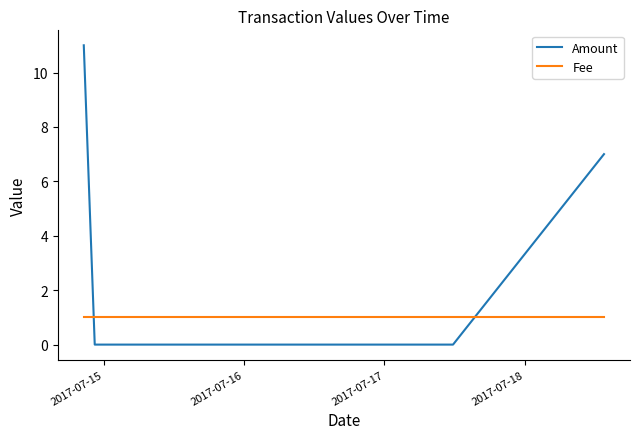

Which series has the largest range (max minus min)?

Amount